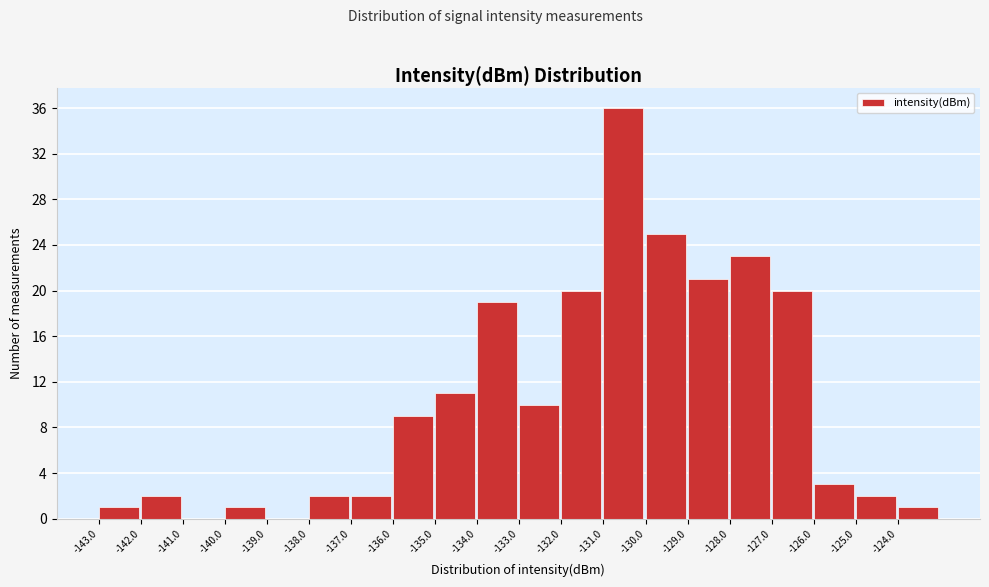

How tall is the bar that spans -130 to -129 on the x-axis? The values are not printed on the chart, so give them approximately, as read against the axis.

25